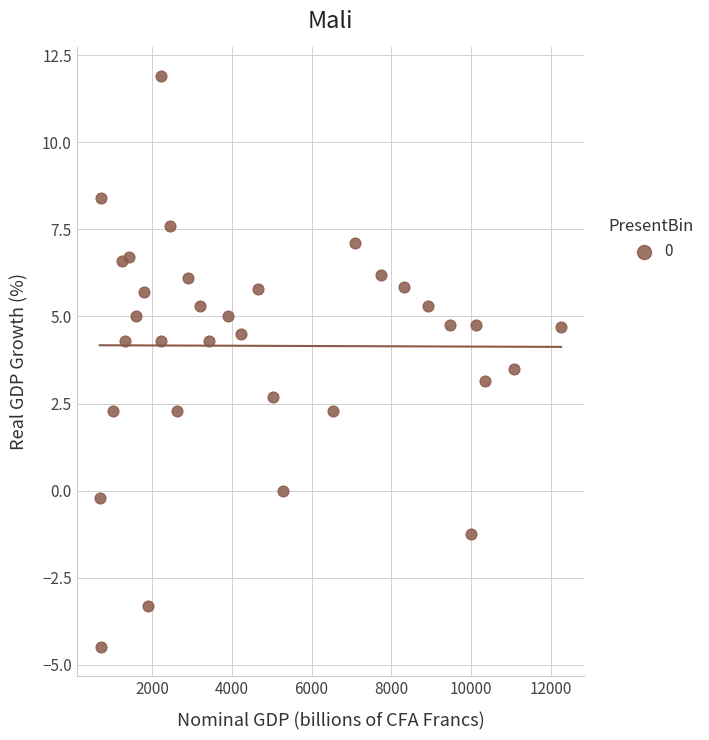

What is the range of Y values (max minus min)?

16.4